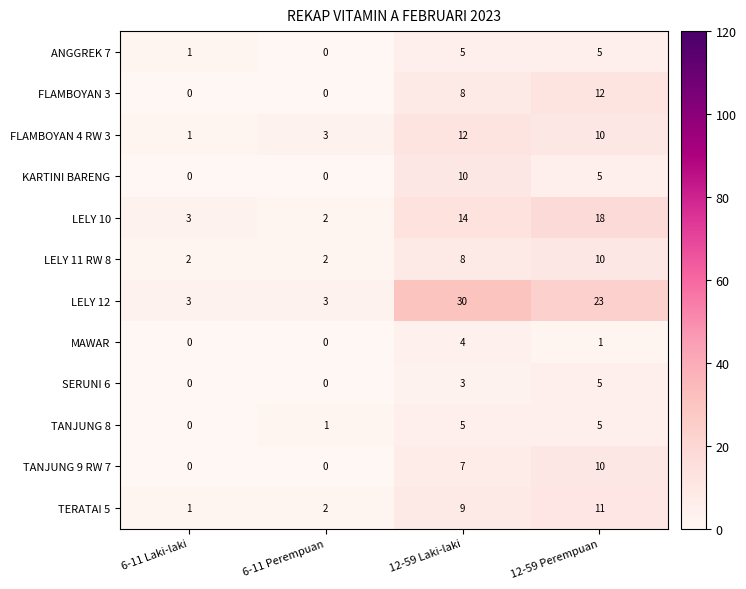

How many categories are shown in the chart?

4